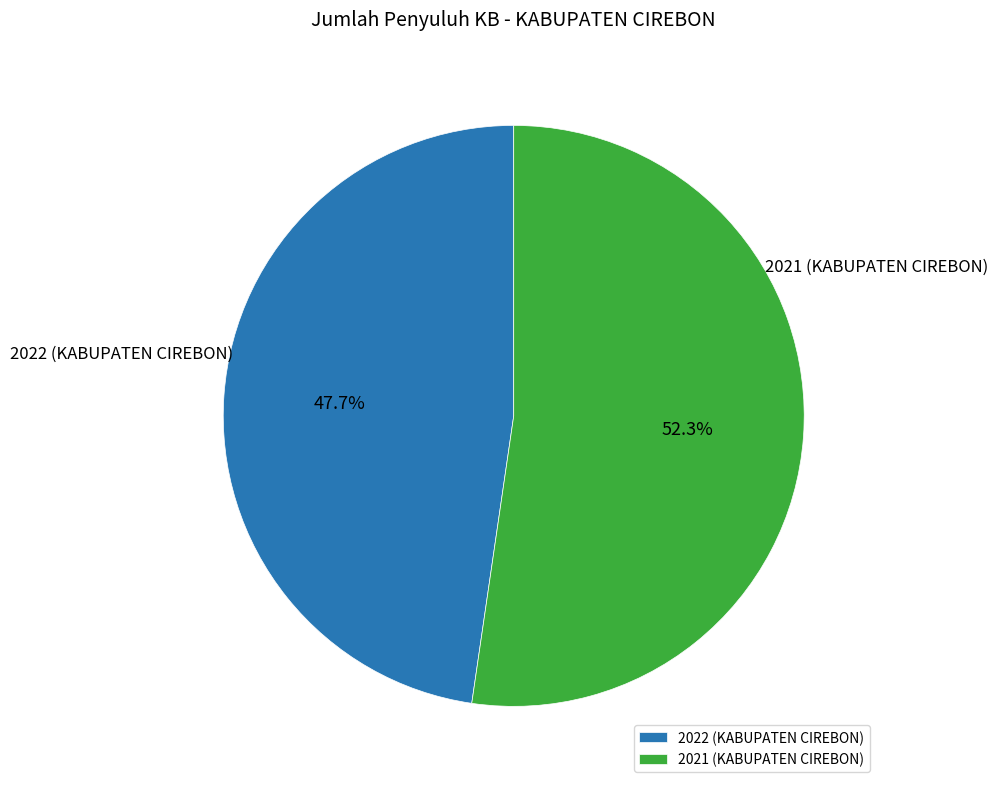

Rank the categories by value from highest to lowest.

2021 (KABUPATEN CIREBON), 2022 (KABUPATEN CIREBON)